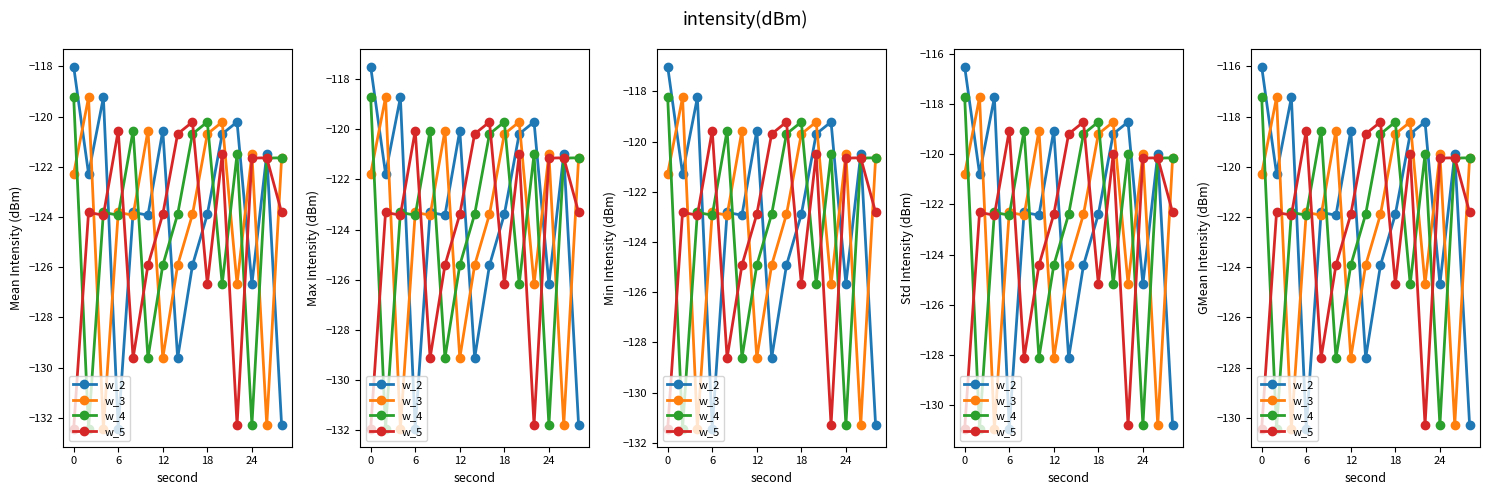

How many data points in w_4 are above -121?

7